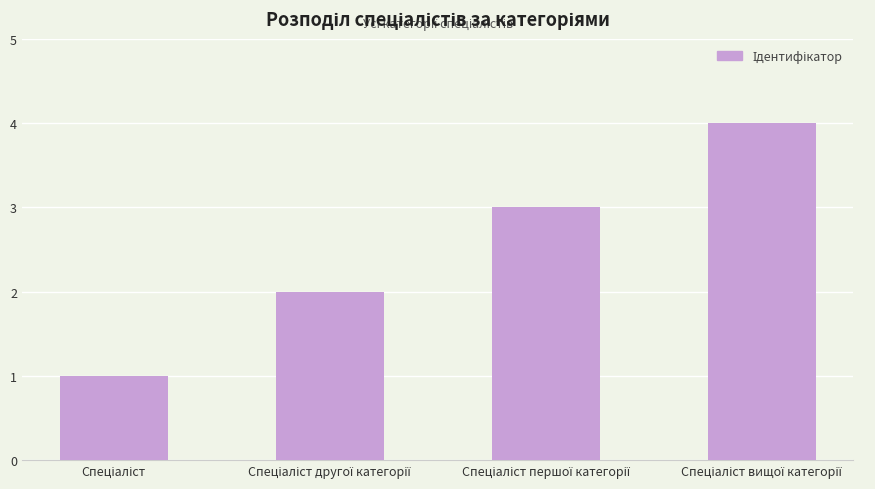

What is the maximum value shown in the chart?

4